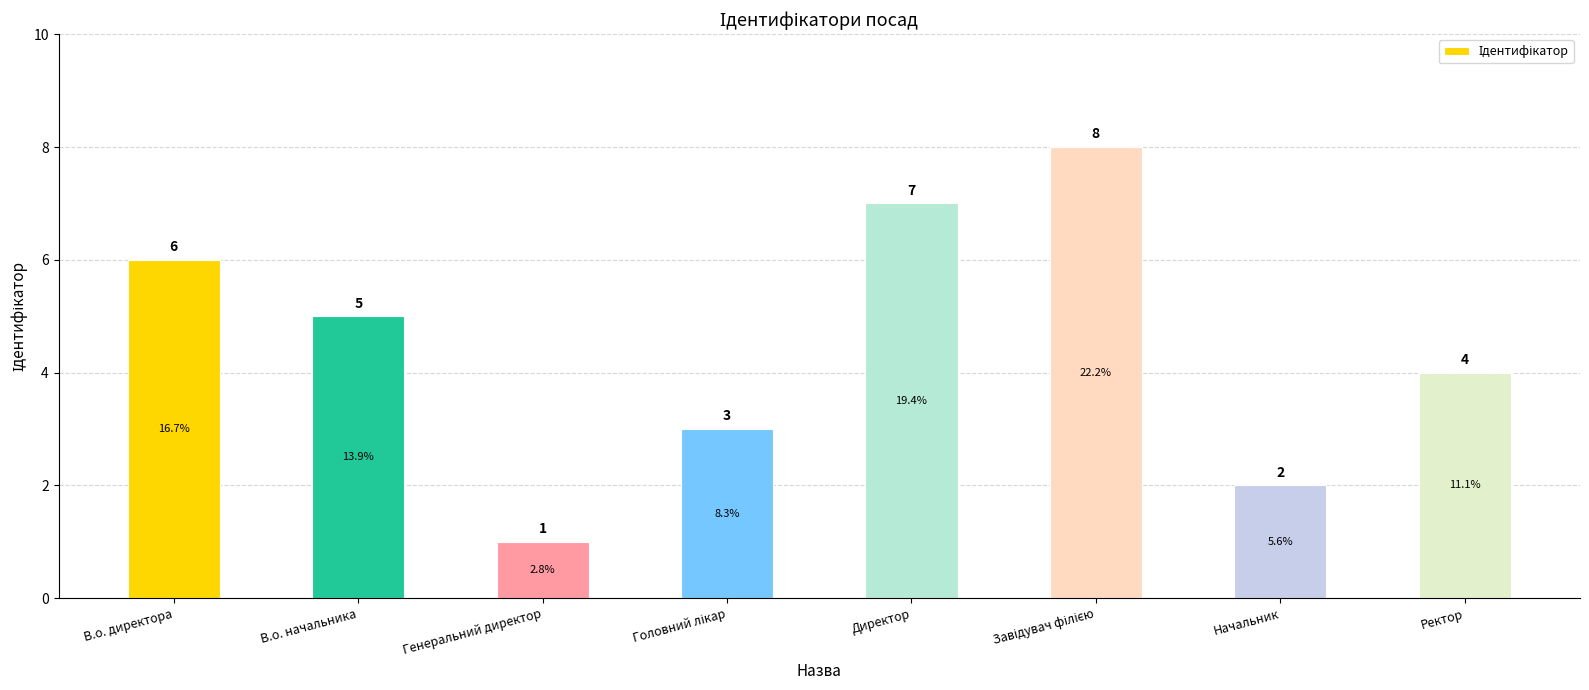

What is the label of the 7th bar from the right?

В.о. начальника